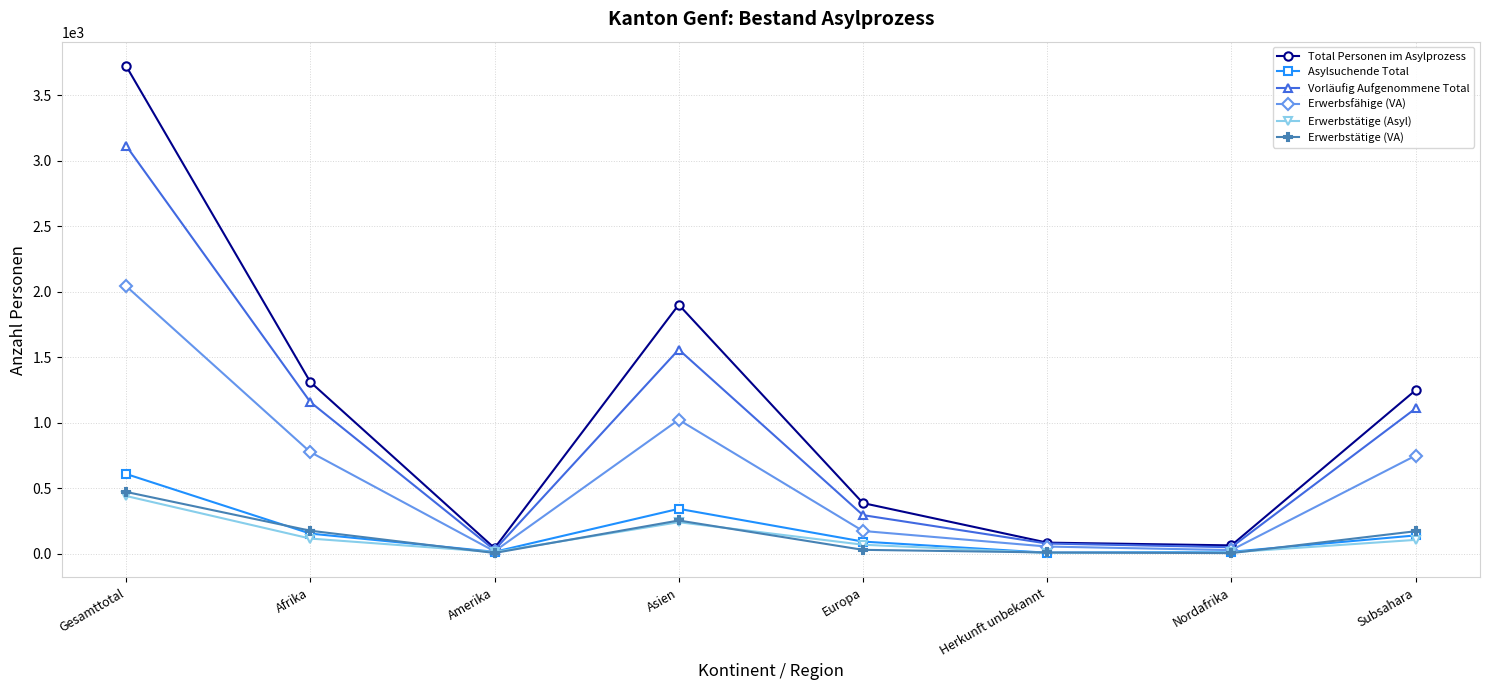

What are all the series names shown in the legend?

Total Personen im Asylprozess, Asylsuchende Total, Vorläufig Aufgenommene Total, Erwerbsfähige (VA), Erwerbstätige (Asyl), Erwerbstätige (VA)